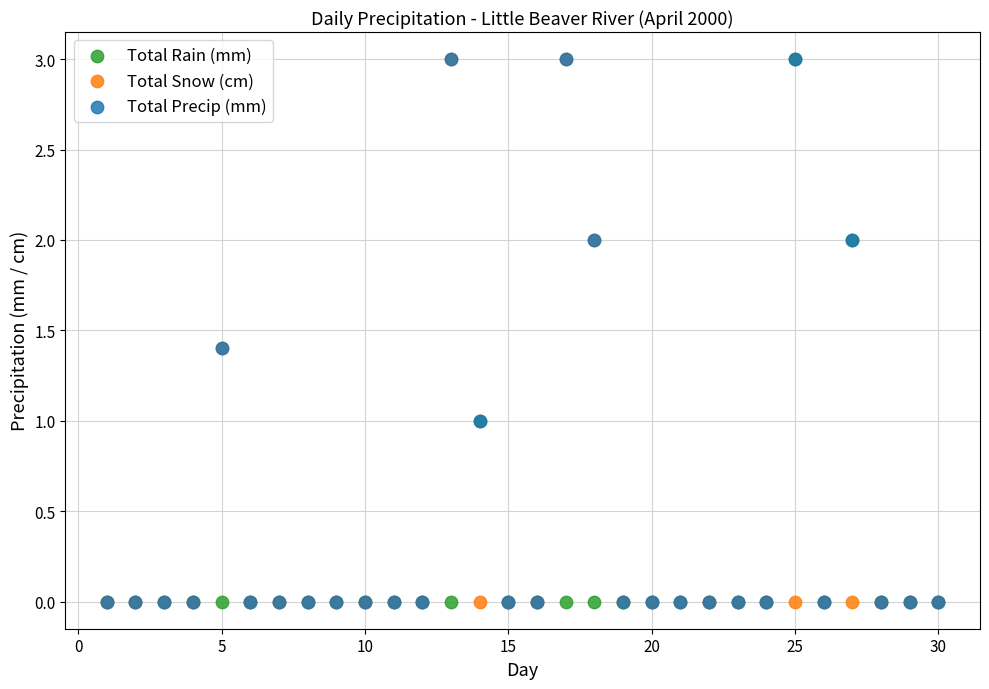

What are all the series names shown in the legend?

Total Rain (mm), Total Snow (cm), Total Precip (mm)